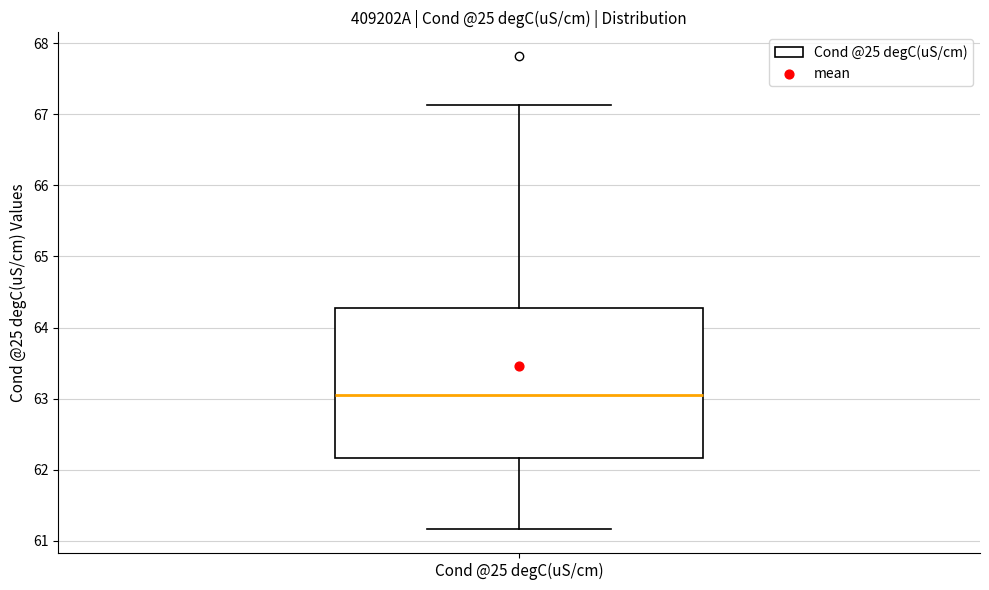

Where is the lower edge of the box for Cond @25 degC(uS/cm) on the y-axis? The values are not printed on the chart, so give them approximately, as read against the axis.

62.2